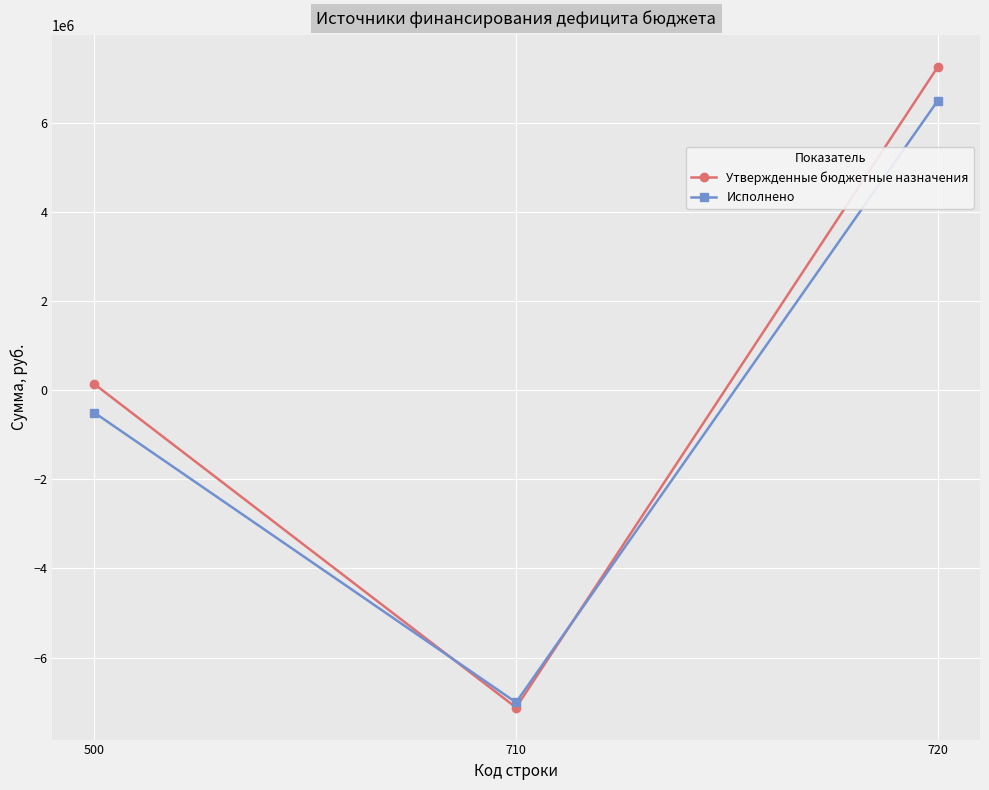

What is the value of the Утвержденные бюджетные назначения point at the 2nd from the left?

-7123200.0